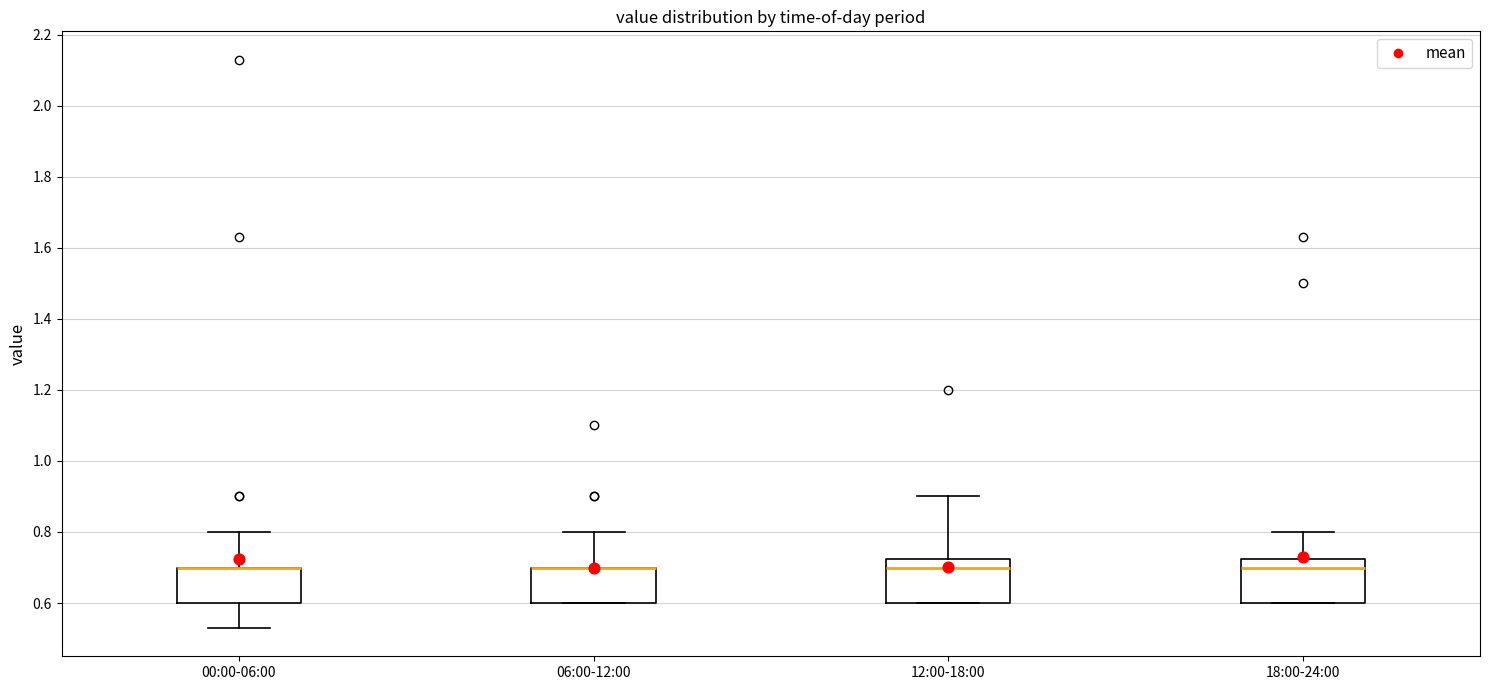

Where does the upper whisker of the box for 18:00-24:00 end on the y-axis? The values are not printed on the chart, so give them approximately, as read against the axis.

0.80